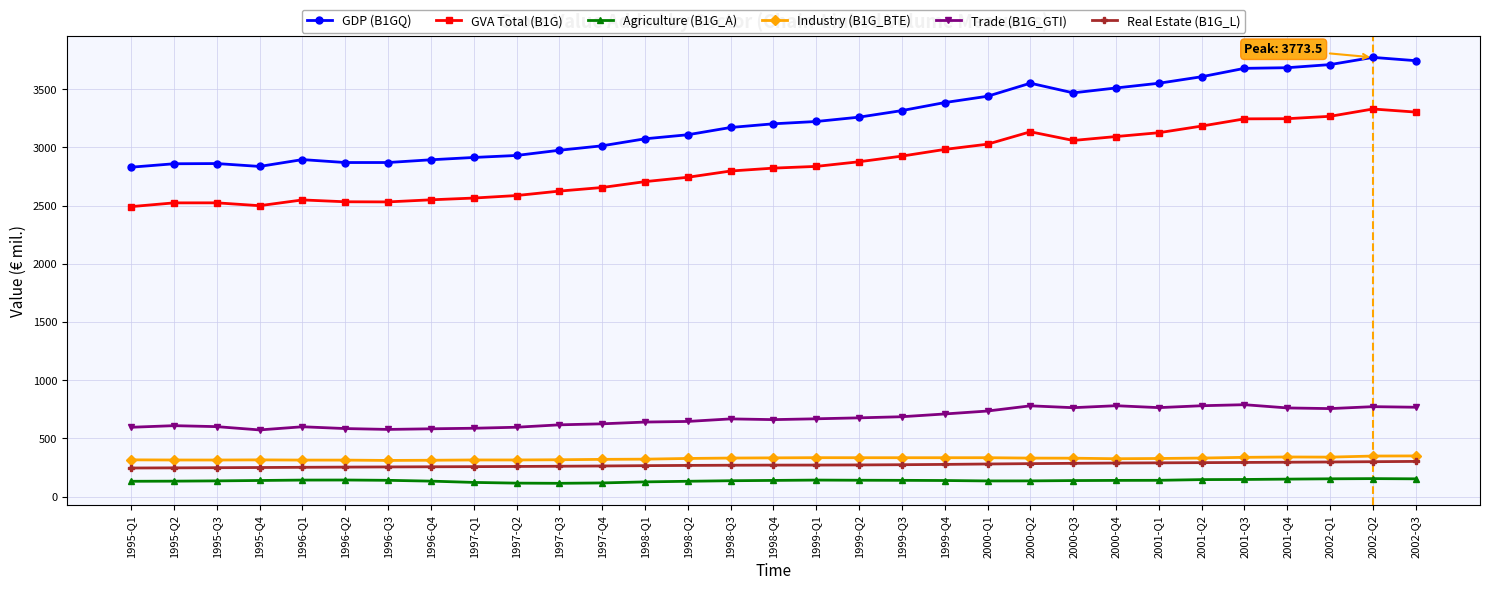

True or false: Trade (B1G_GTI) and Agriculture (B1G_A) cross at least once.

False